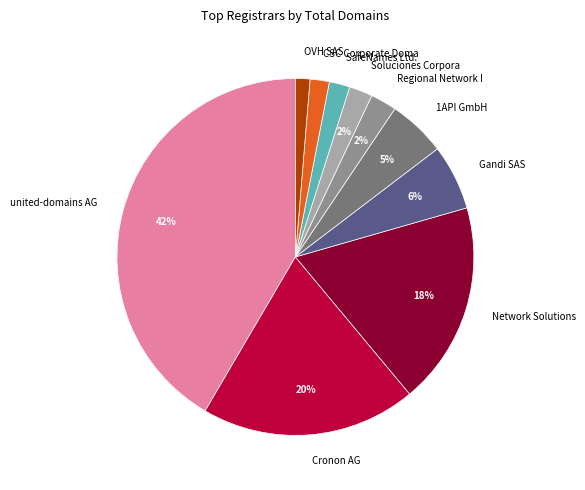

Does united-domains AG account for over 50% of the chart?

No